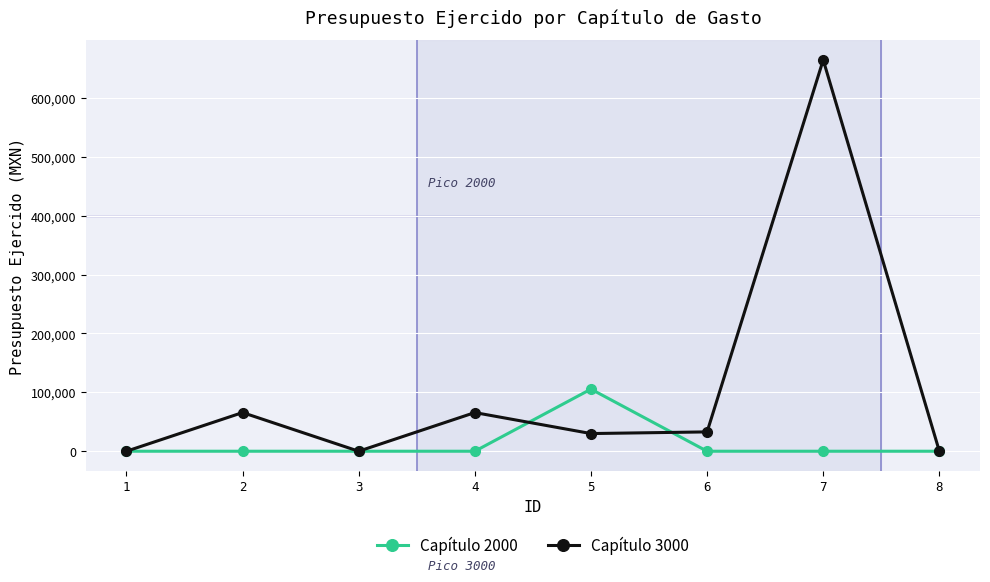

What is the spread (max minus min) of values at 7?

664496.3